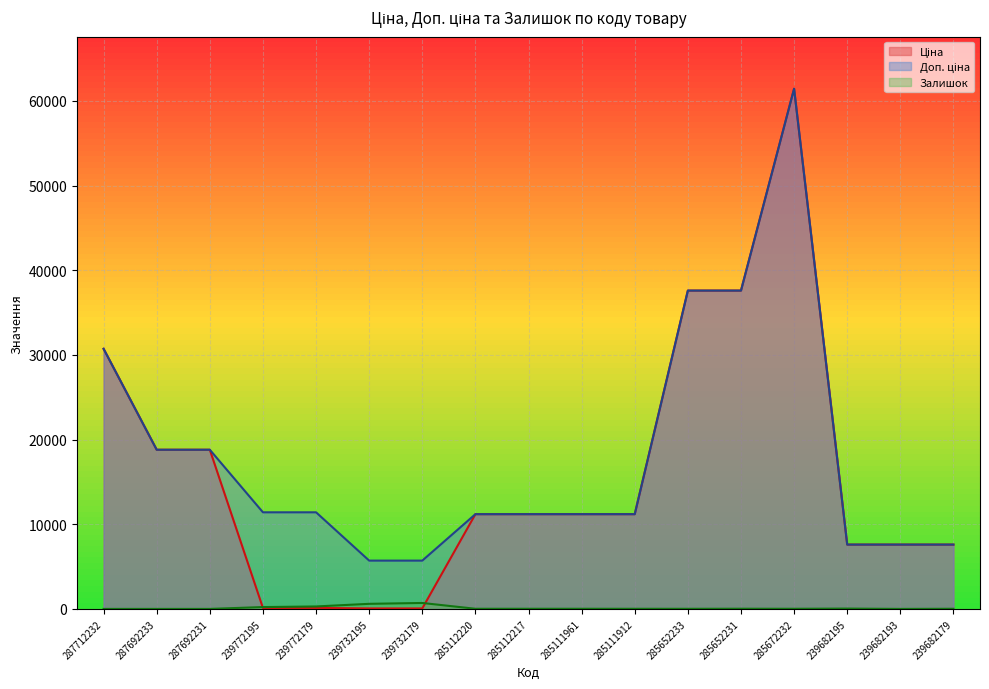

At which label does Залишок reach its minimum?

287712232